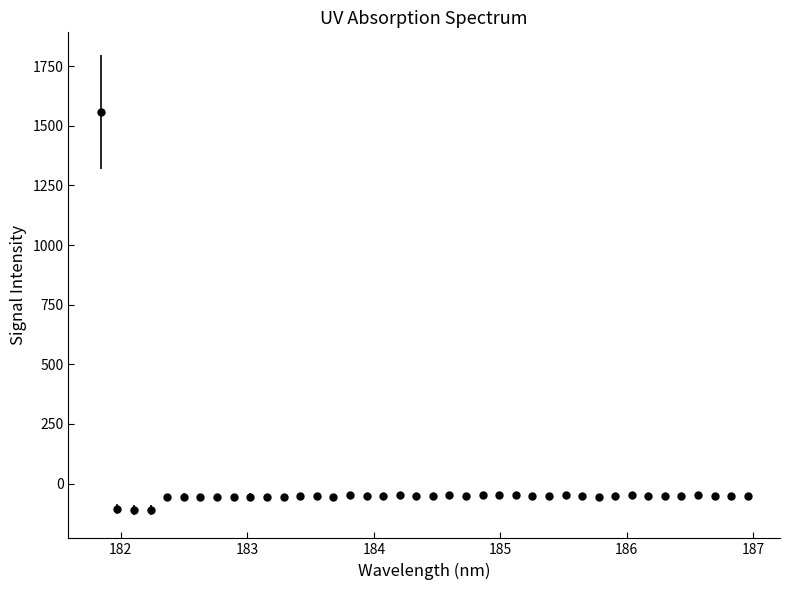

True or false: there are more than 0 points higher than both neighbors.

True